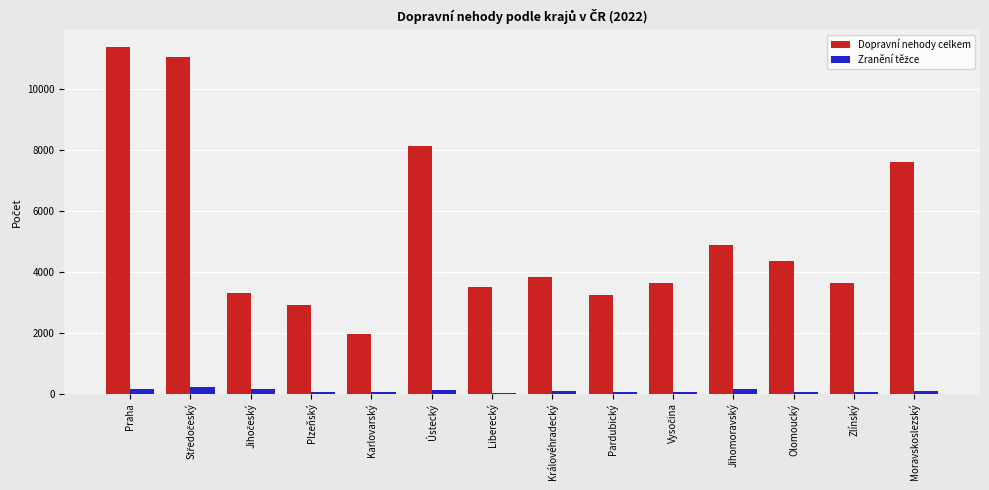

The Dopravní nehody celkem series shows 6873 at Olomoucký. True or false?

False